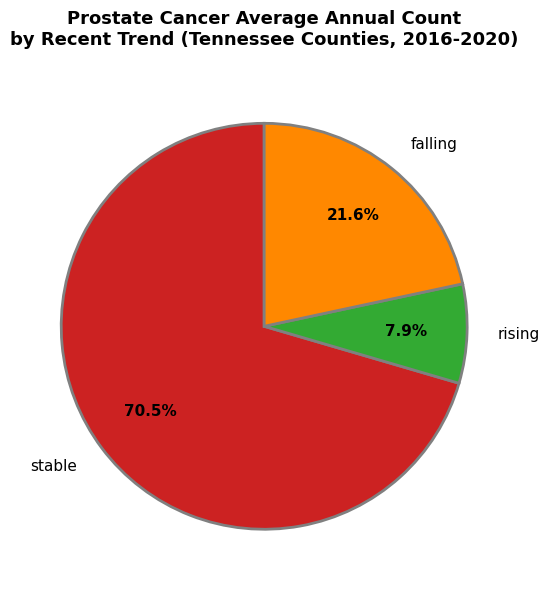

Do falling and rising together represent more than half of the pie?

No